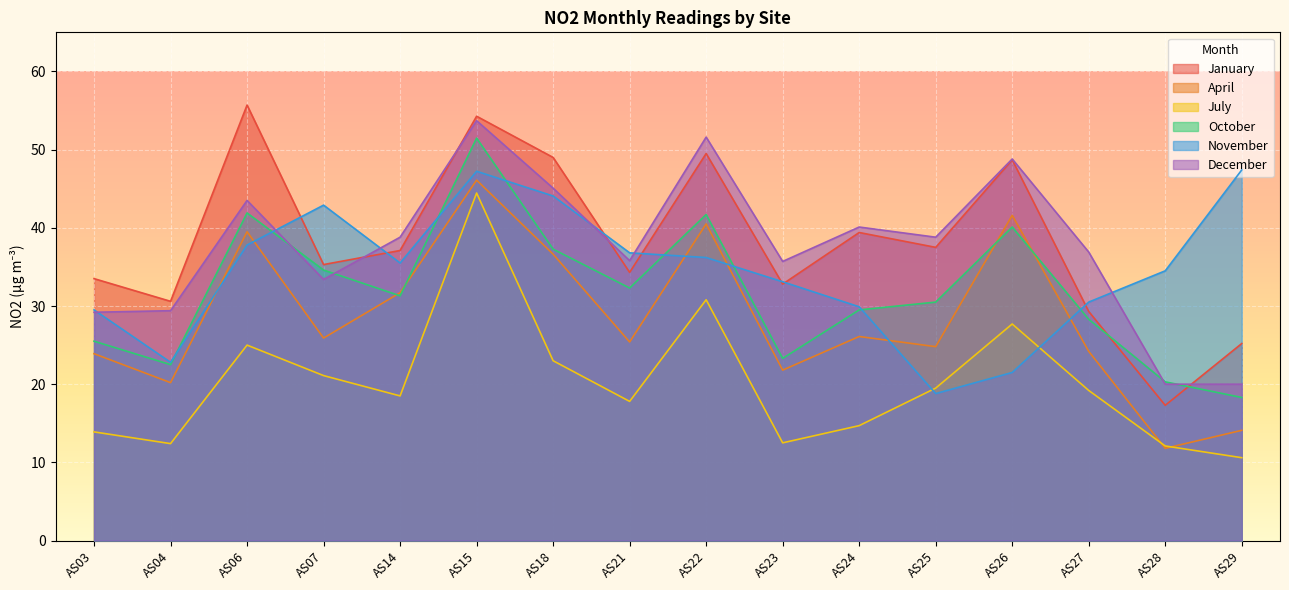

What is the value of the July point at the 5th from the left?

18.5